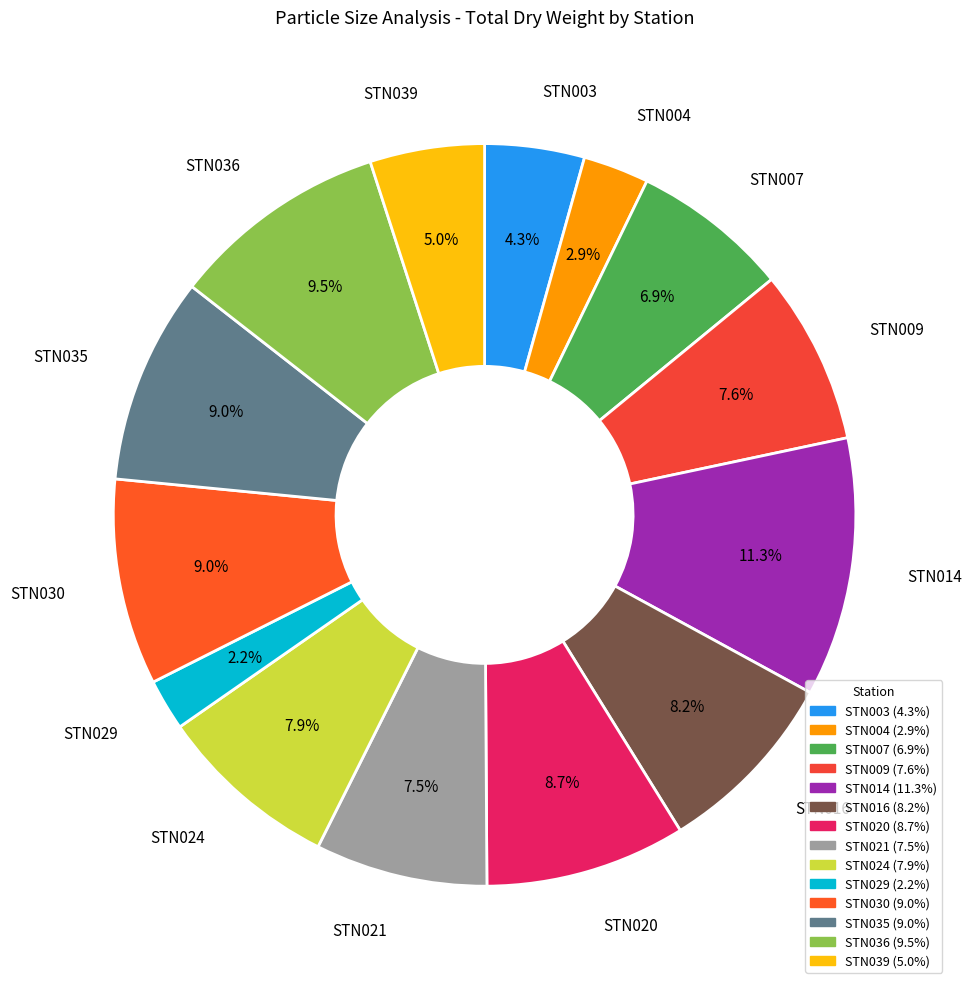

To the nearest percent, what is the difference between the STN009 and STN039 slice percentages?

3%